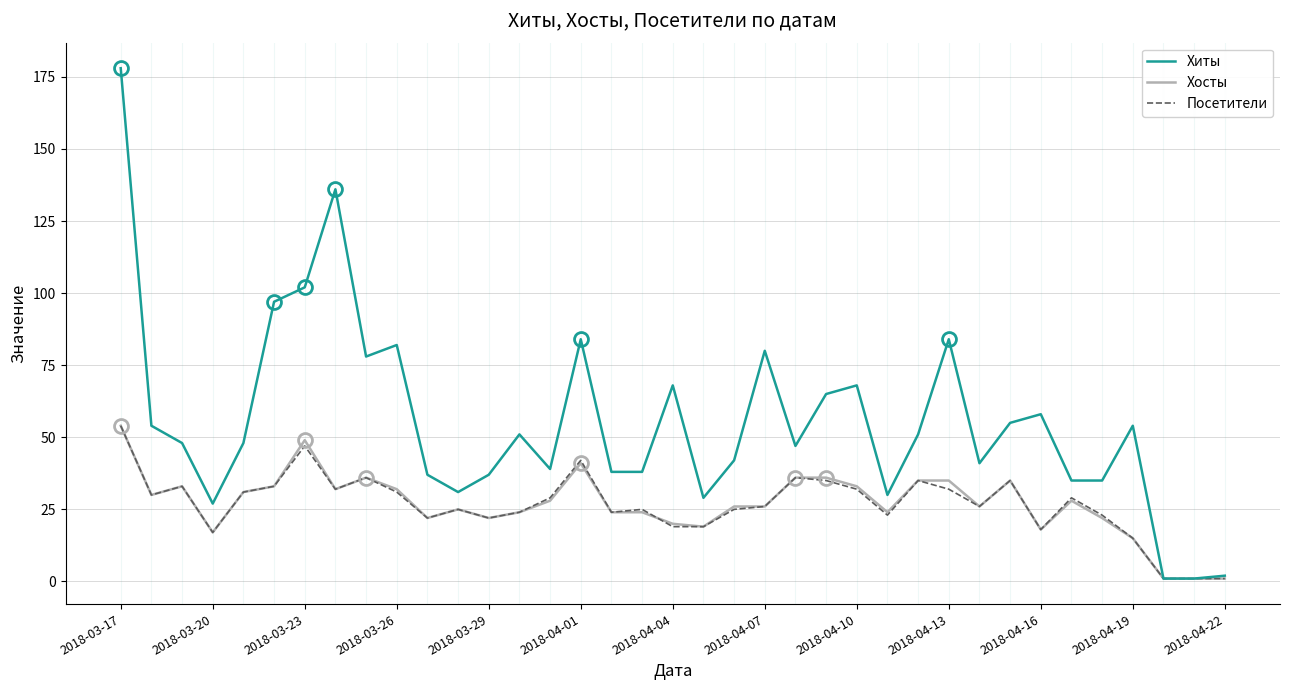

How many lines are shown in the chart?

3